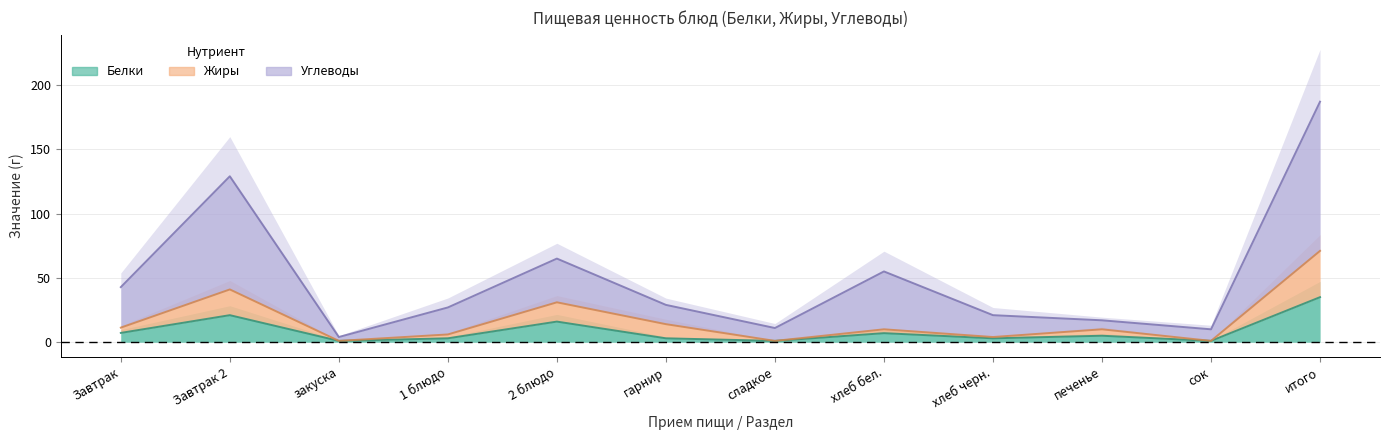

Which series has the widest spread of values?

Углеводы